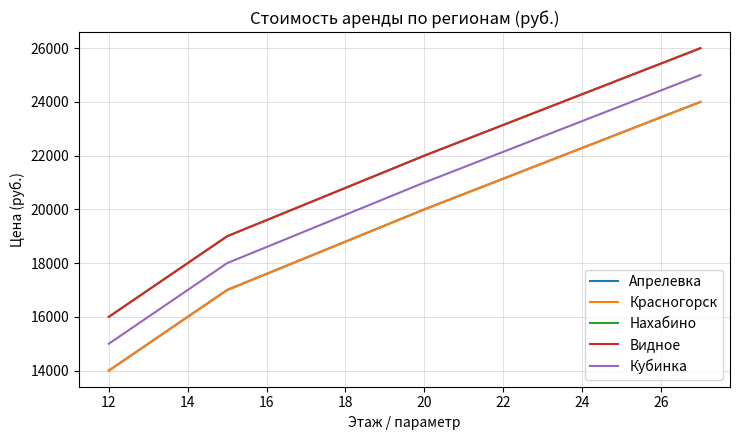

What is the lowest value of the Нахабино series?

16000